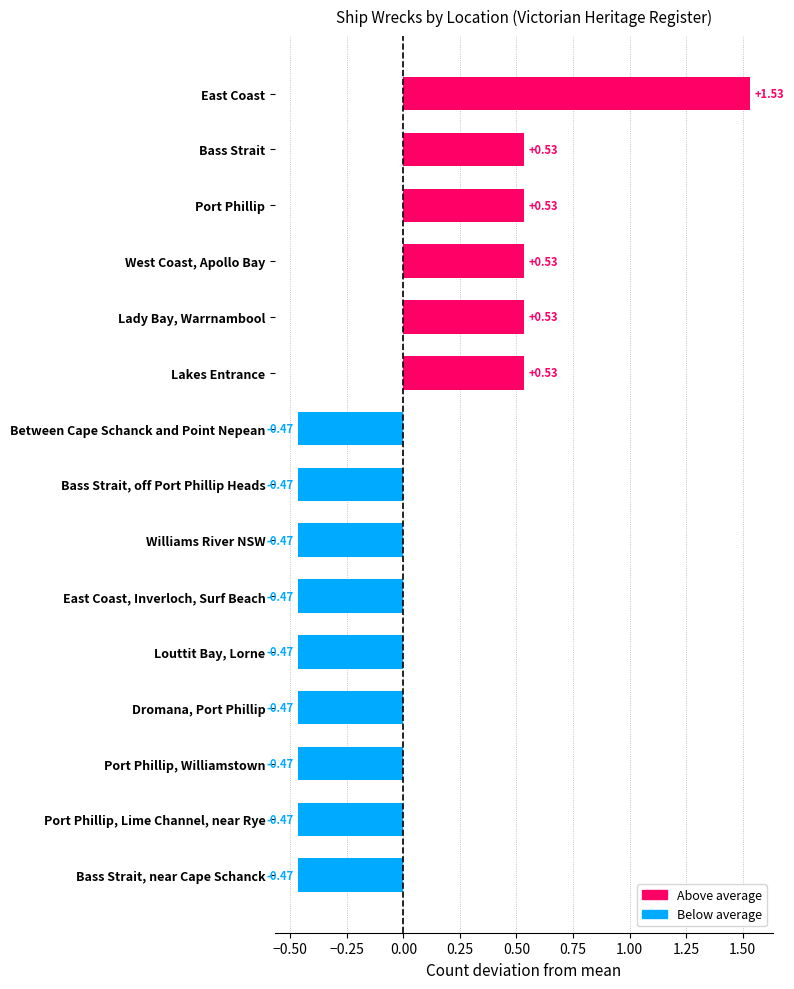

Count the values in the range 0 to 1.

5